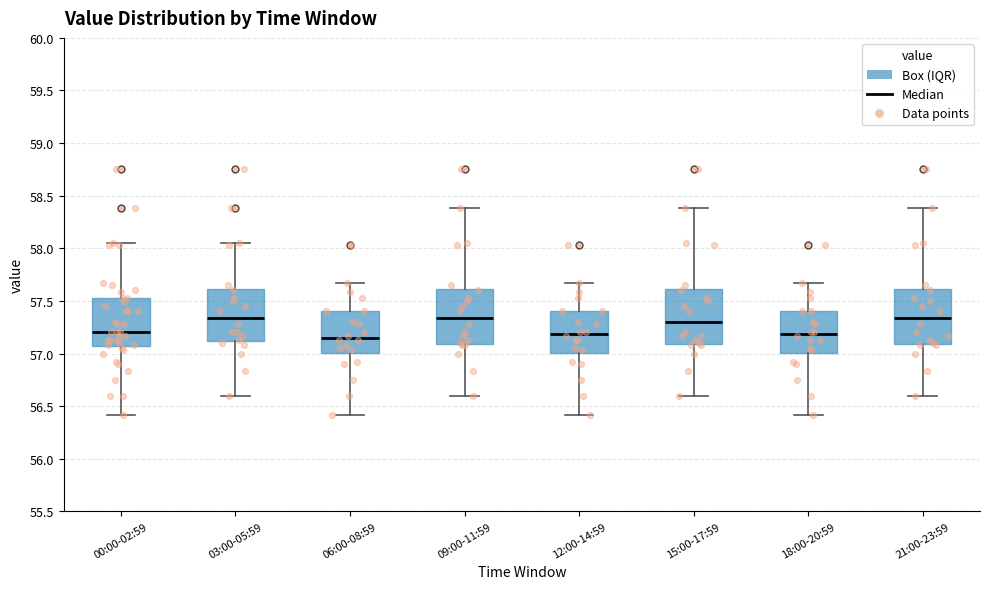

Where does the upper whisker of the box for 00:00-02:59 end on the y-axis? The values are not printed on the chart, so give them approximately, as read against the axis.

58.05